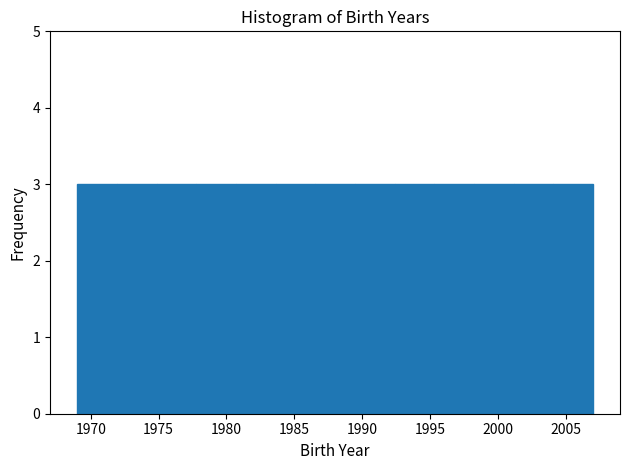

Reading left to right, list every bar in this chart as the range it spans on the x-axis followed by its height. Neither the bar edges nor the heights are printed on the chart, so give them approximately, as read against the axes.

1969.0 to 1972.0: 3
1972.0 to 1975.0: 3
1975.0 to 1978.0: 3
1978.0 to 1980.5: 3
1980.5 to 1983.5: 3
1983.5 to 1986.5: 3
1986.5 to 1989.5: 3
1989.5 to 1992.5: 3
1992.5 to 1995.5: 3
1995.5 to 1998.0: 3
1998.0 to 2001.0: 3
2001.0 to 2004.0: 3
2004.0 to 2007.0: 3